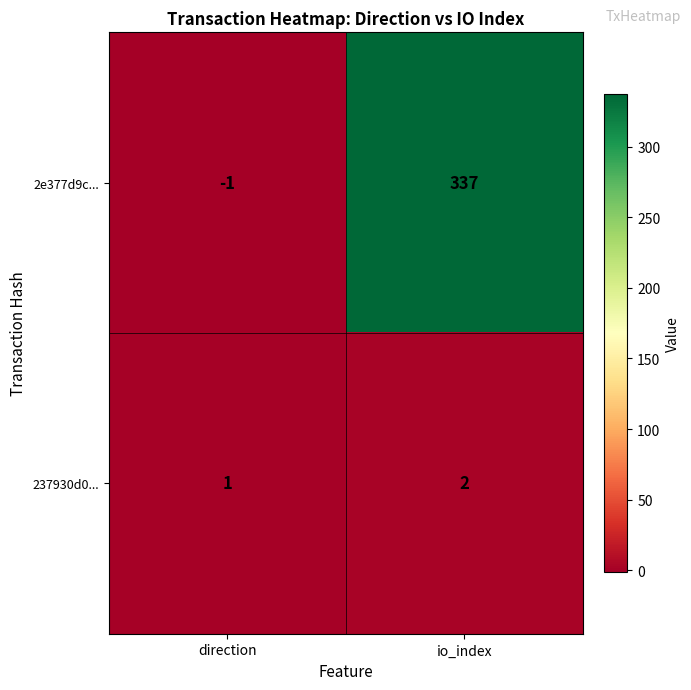

Is it true that 237930d0... equals 1 at direction?

True